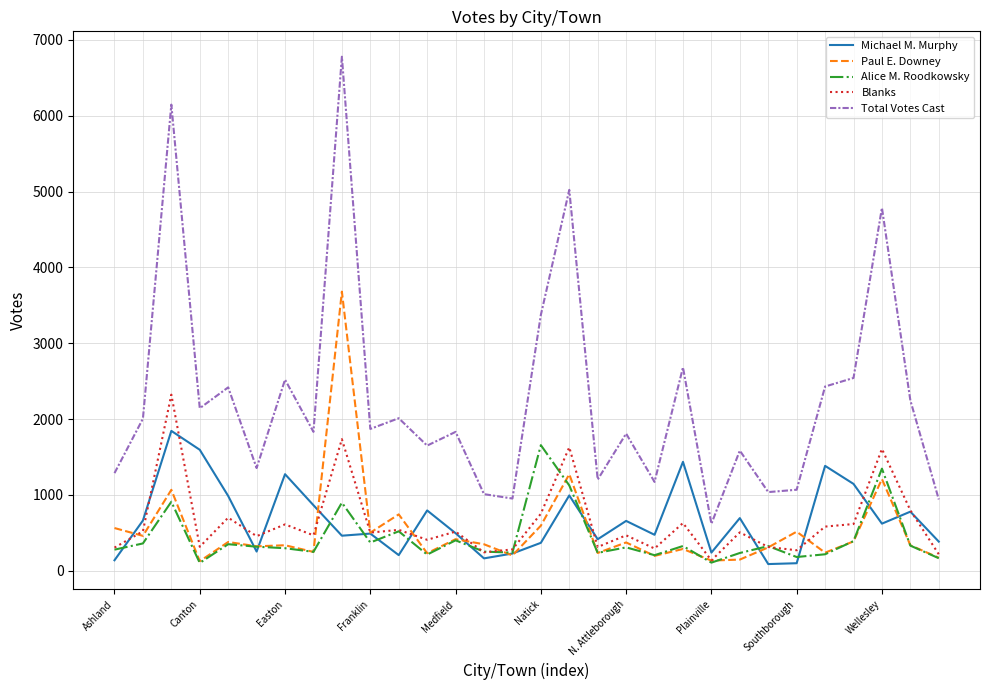

Which series has the largest total across all categories?

Total Votes Cast